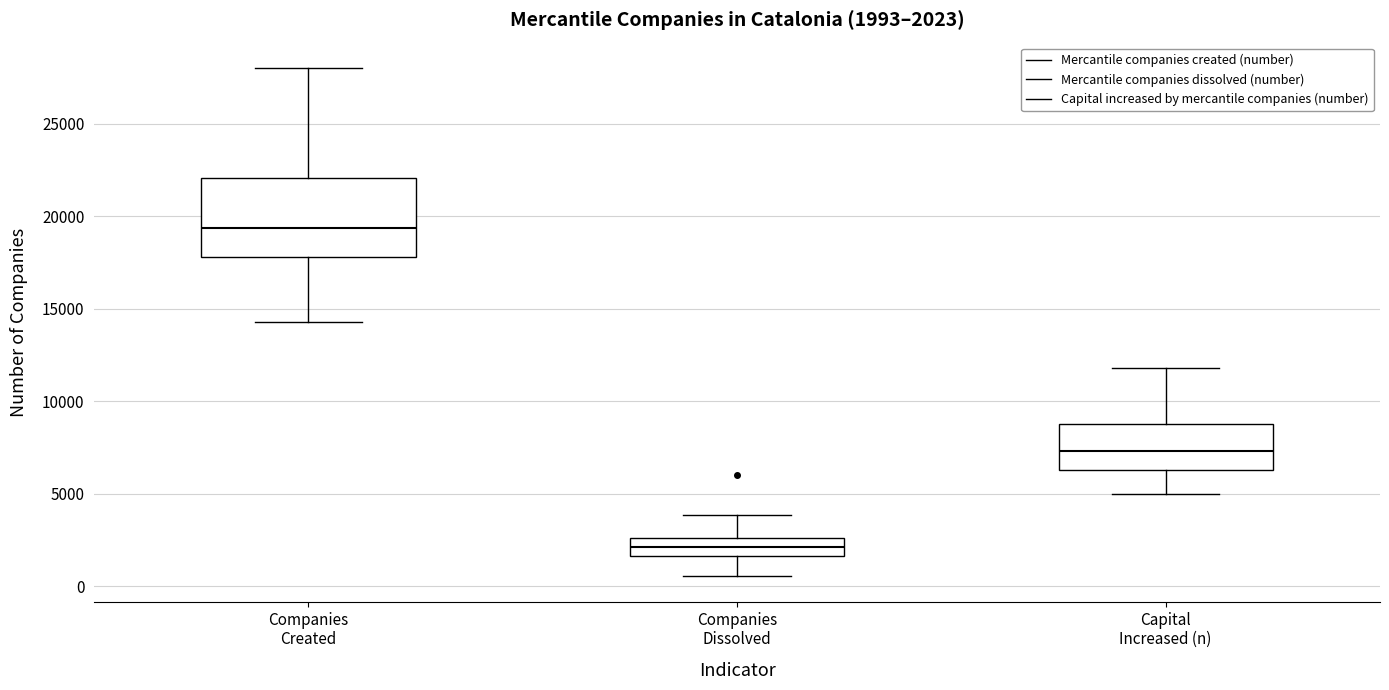

Which box has the lowest median line?

Companies Dissolved